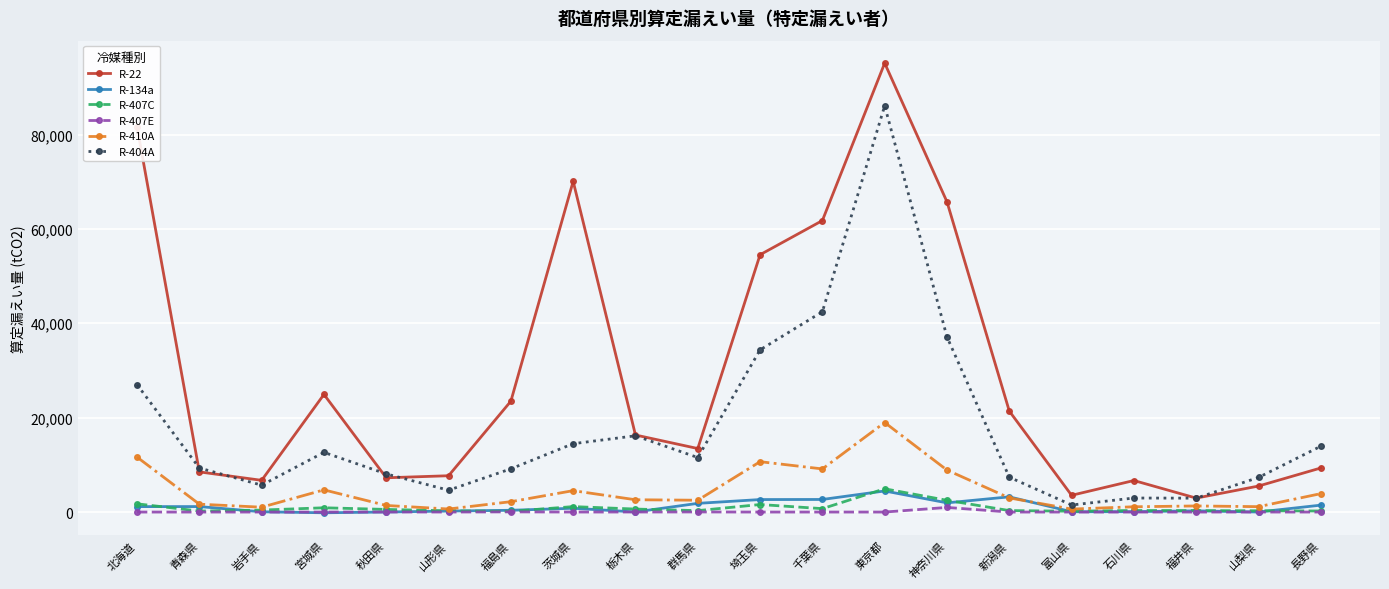

True or false: R-404A has more than 2 interior local peaks.

True